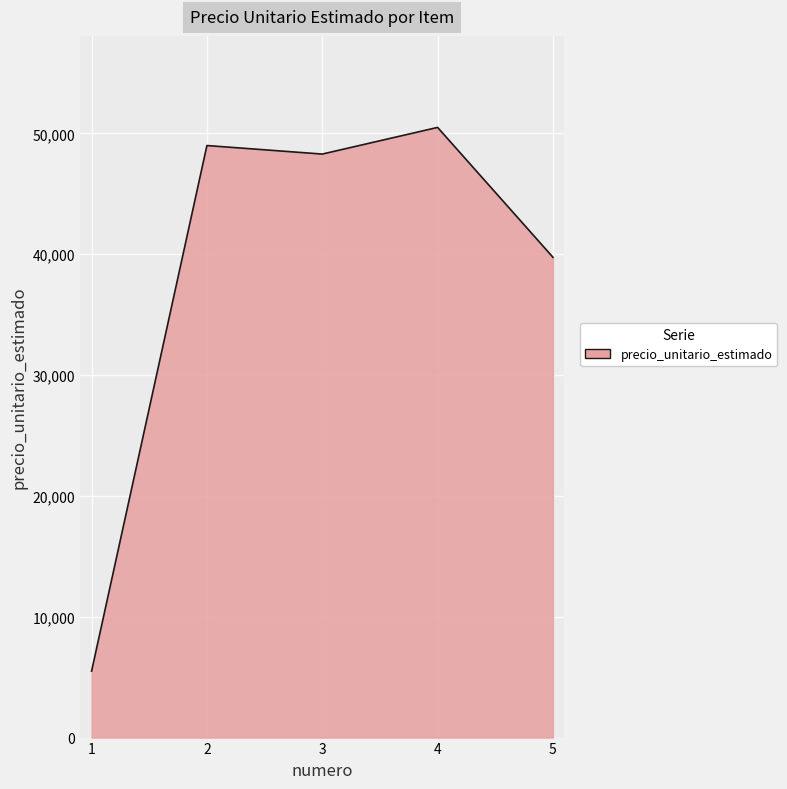

True or false: the data has more than 2 interior local peaks.

False